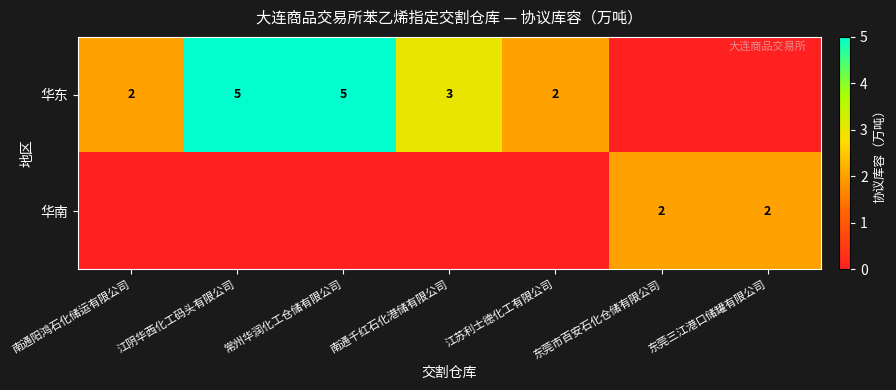

The value of 华南 at 东莞三江港口储罐有限公司 is 2. True or false?

True